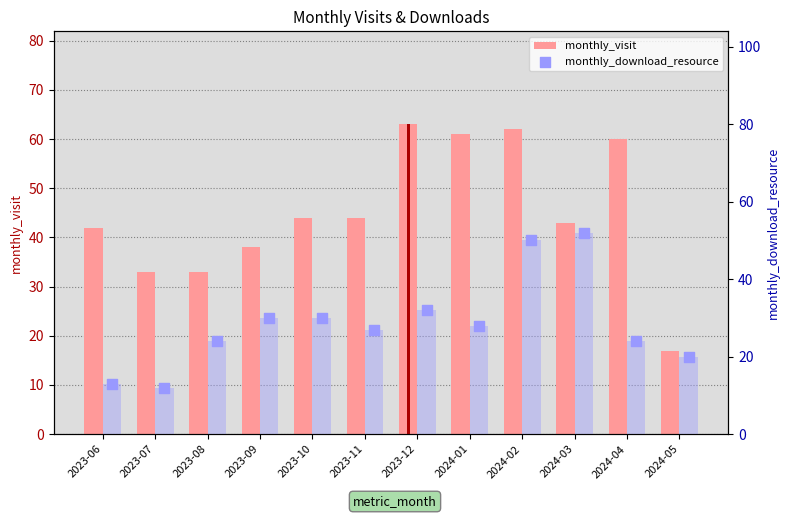

At which category is the sum across all series the highest?

2024-02